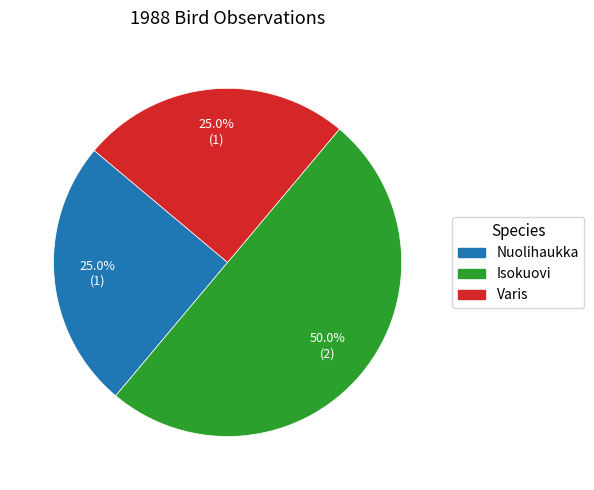

Approximately how many times larger is the value at Nuolihaukka compared to Isokuovi?

0.5